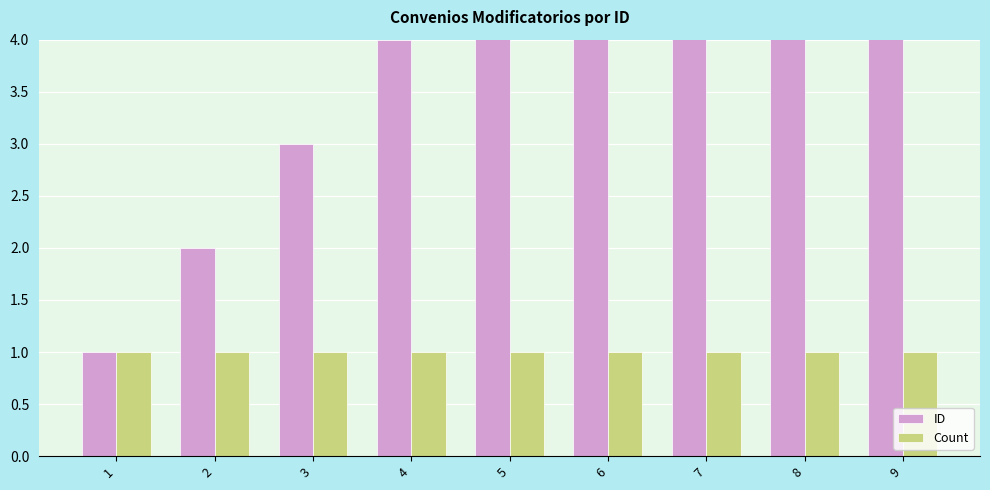

What is the highest value of the Count series?

1